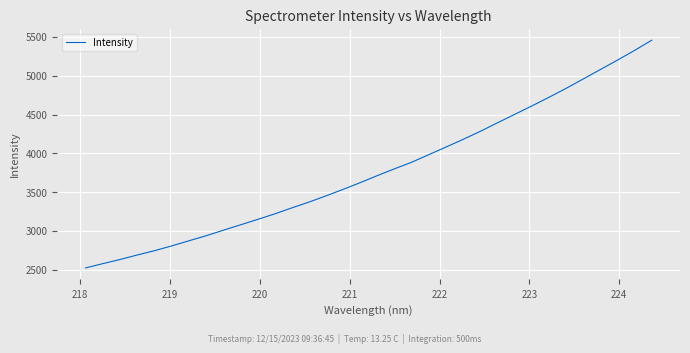

What is the maximum value shown in the chart?

5457.4